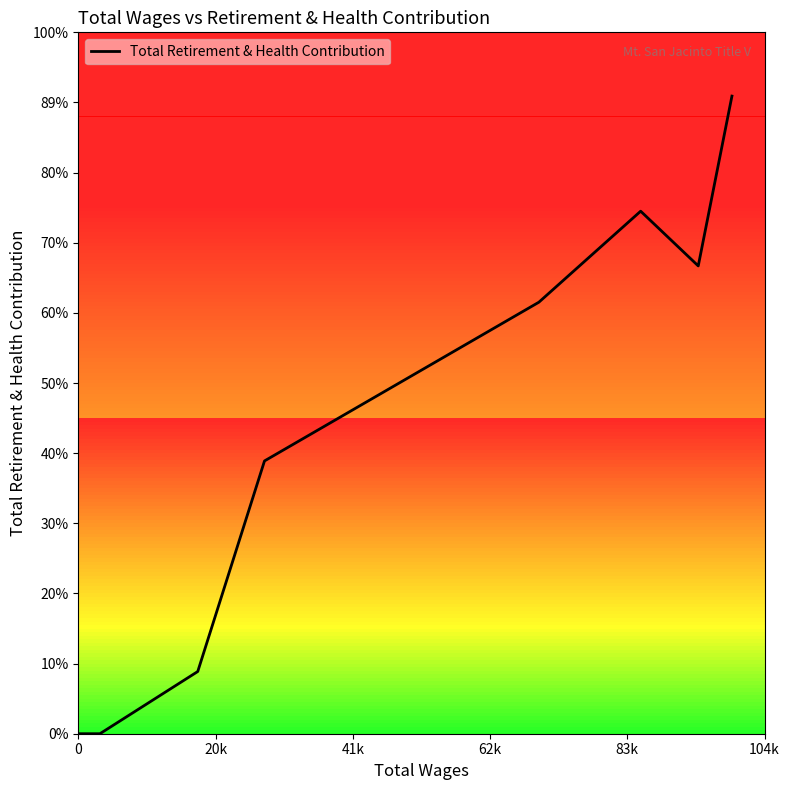

Is this an area chart (filled region under the line)?

No